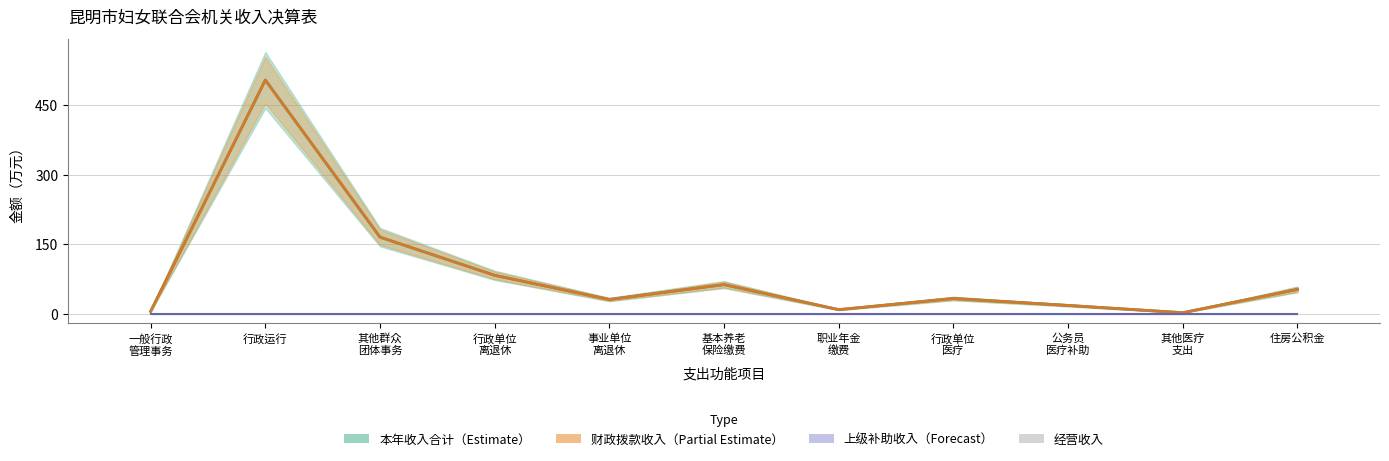

What is the approximate value of 本年收入合计 at 其他群众 团体事务?

165.1